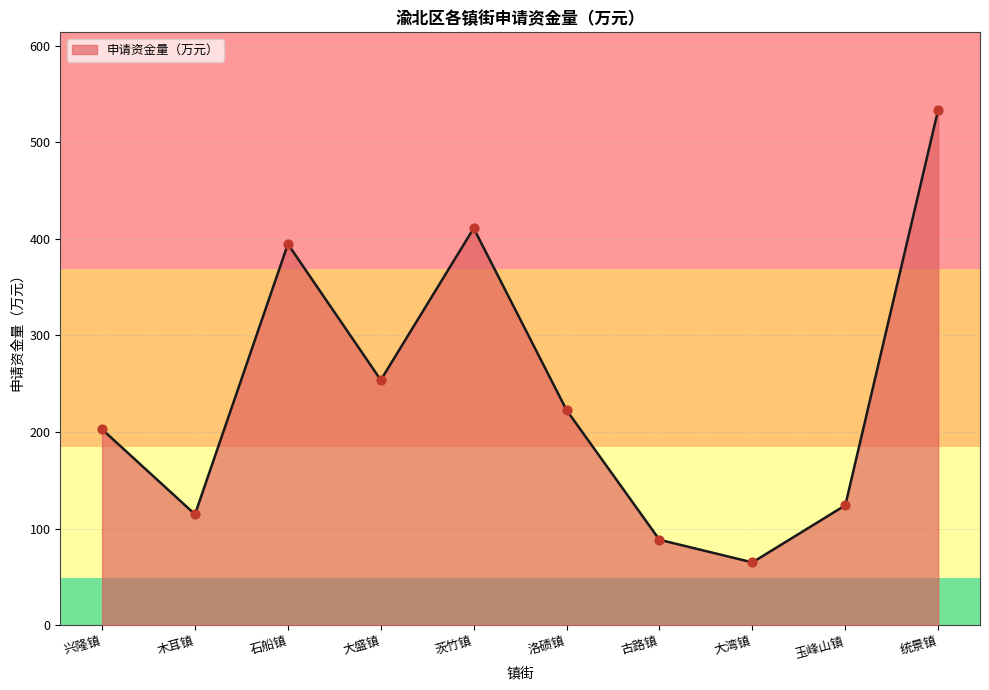

Between 石船镇 and 古路镇, which is larger?

石船镇